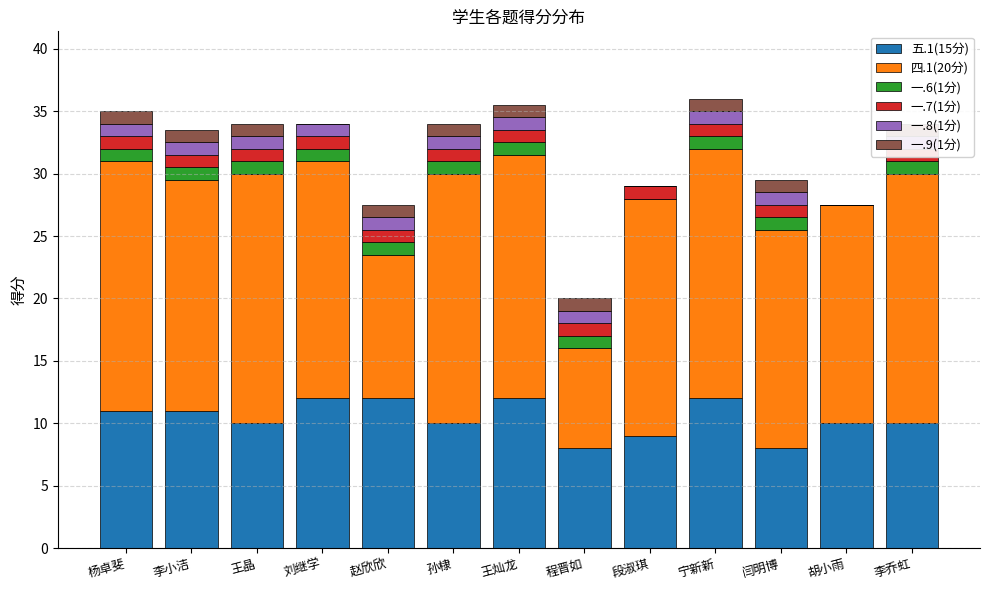

Count the number of categories in the chart.

13